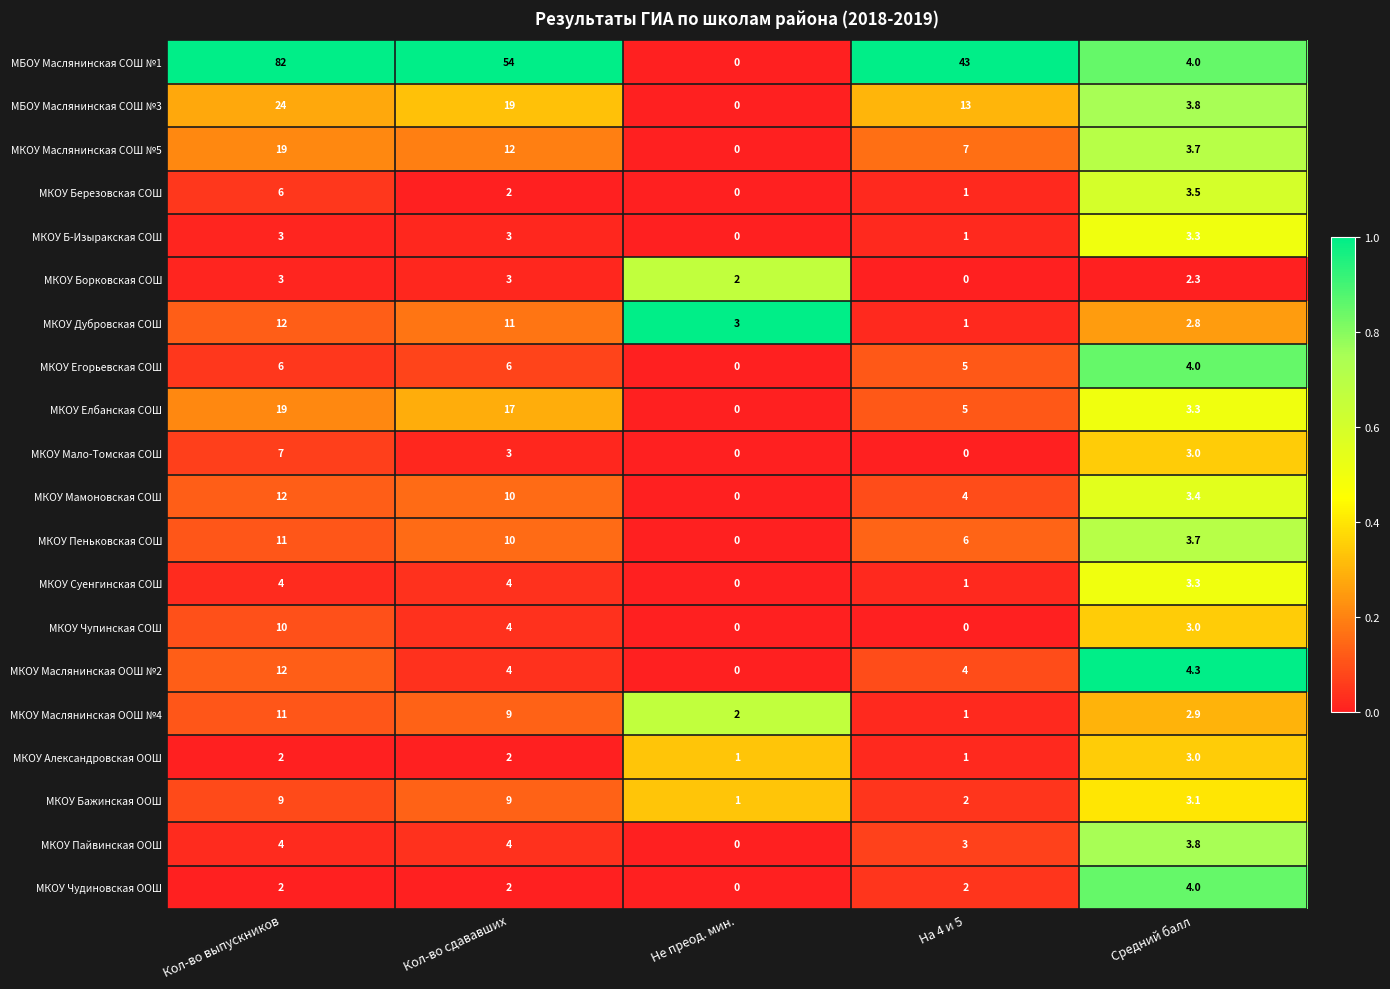

At how many categories does at least one series exceed 0?

5